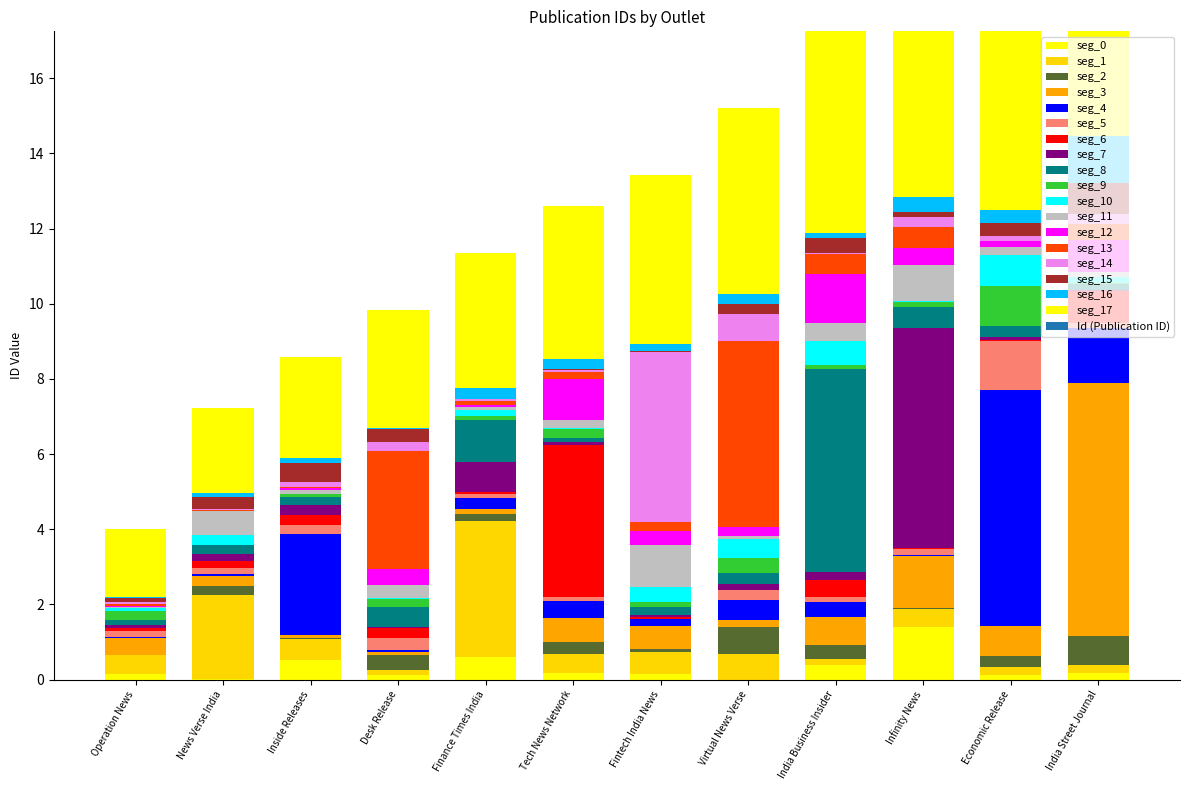

What value does the data have at India Street Journal, to the nearest 5?

15